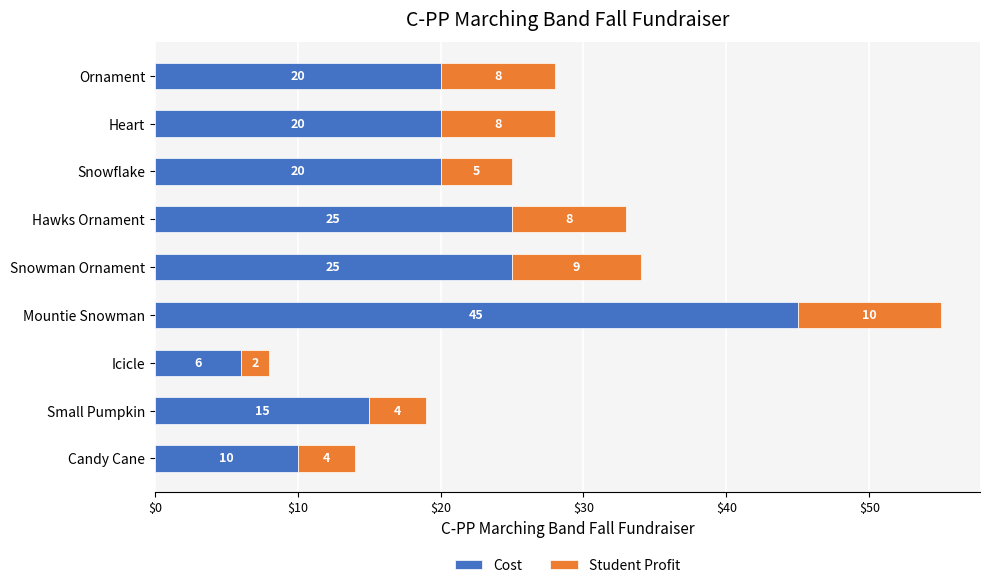

What is the sum of the Cost values at Mountie Snowman and Hawks Ornament?

70